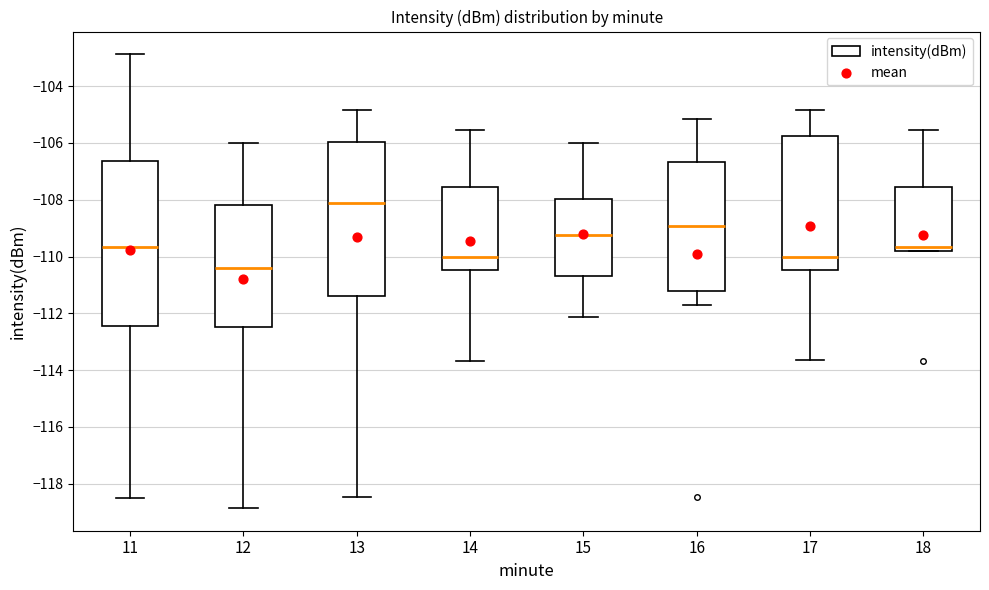

Reading left to right, transcribe this box plot: for each box, give where its median line is, the range the box spans, and where its two whiskers end, as read against the y-axis. The values are not printed on the chart, so give them approximately, as read against the axis.

11: median -109.6, box -112.4 to -106.6, whiskers -118.6 to -102.8
12: median -110.4, box -112.4 to -108.2, whiskers -118.8 to -106.0
13: median -108.2, box -111.4 to -106.0, whiskers -118.4 to -104.8
14: median -110.0, box -110.4 to -107.6, whiskers -113.6 to -105.6
15: median -109.2, box -110.6 to -108.0, whiskers -112.2 to -106.0
16: median -109.0, box -111.2 to -106.6, whiskers -111.8 to -105.2
17: median -110.0, box -110.4 to -105.8, whiskers -113.6 to -104.8
18: median -109.6, box -109.8 to -107.6, whiskers -109.8 to -105.6